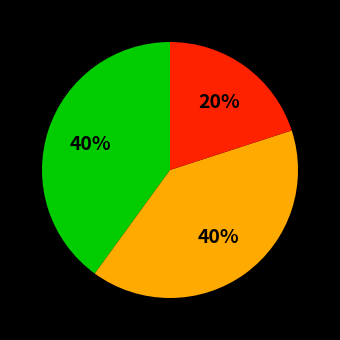

To the nearest percent, what is the average slice percentage?

33%